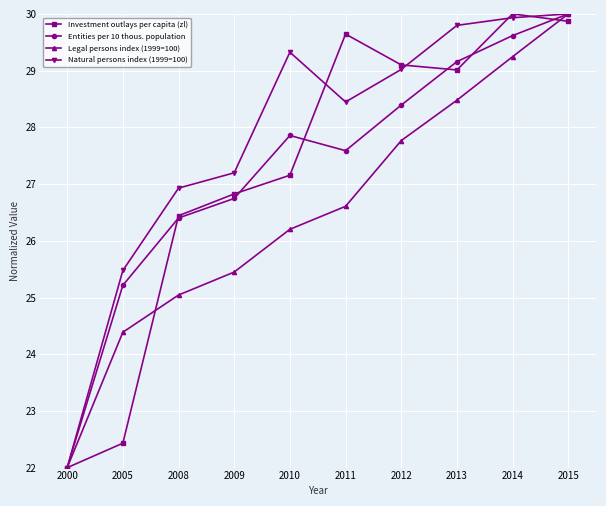

Does the chart display data point markers on the line(s)?

Yes